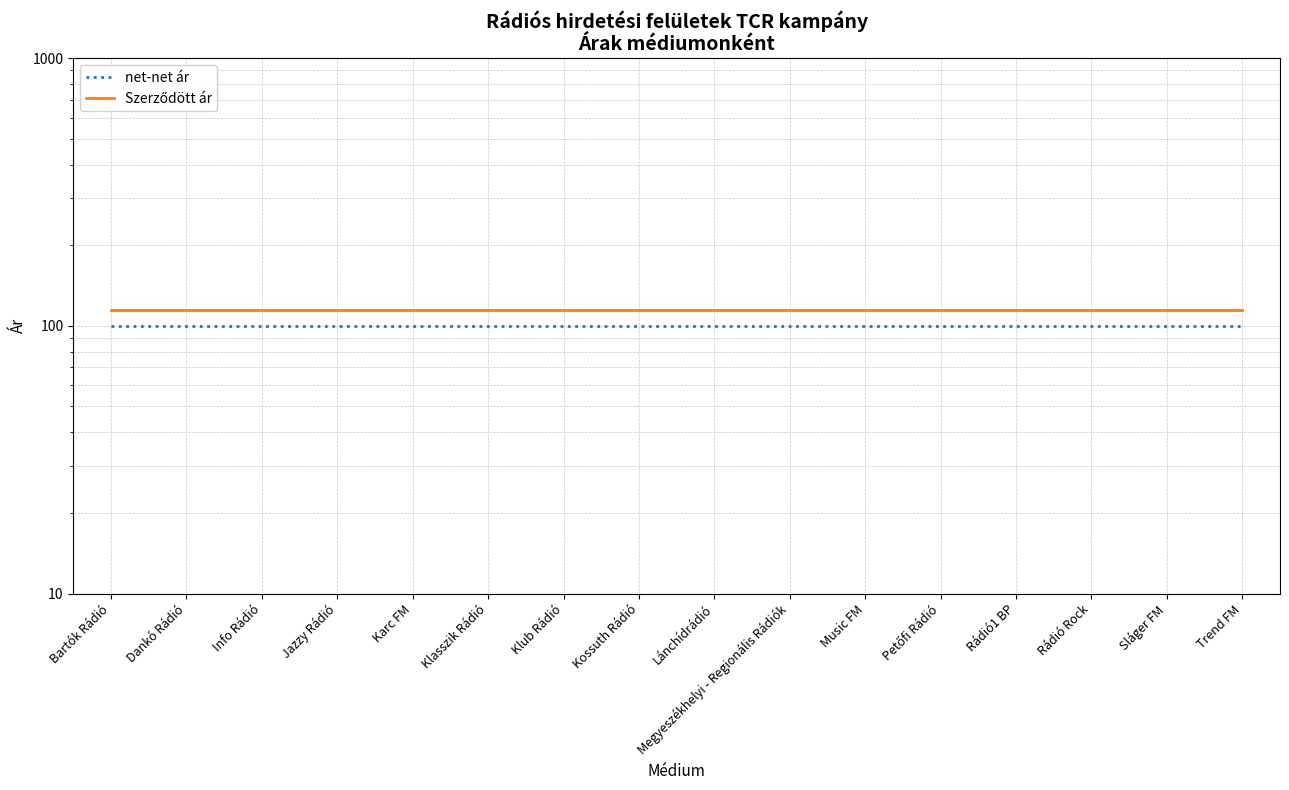

True or false: net-net ár and Szerződött ár intersect in this chart.

False